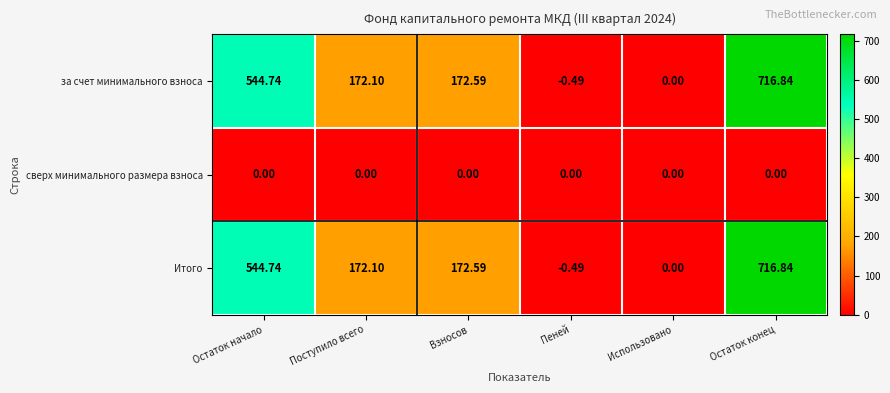

How many values in Итого are below zero?

1